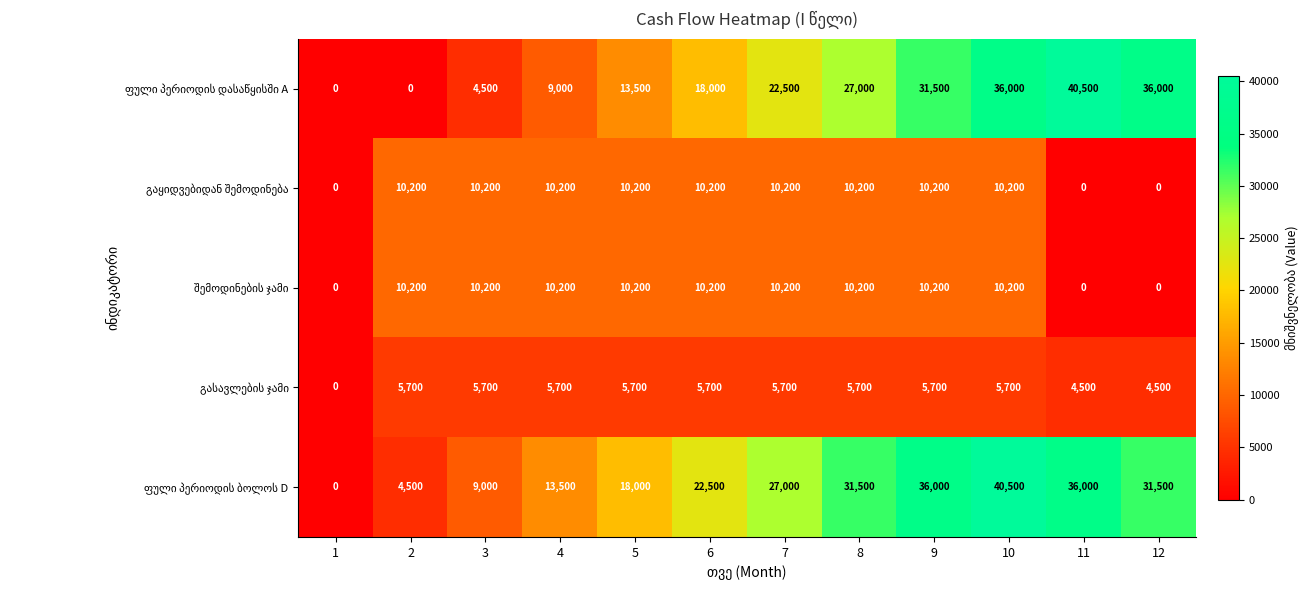

At how many categories does at least one series exceed 16146?

8